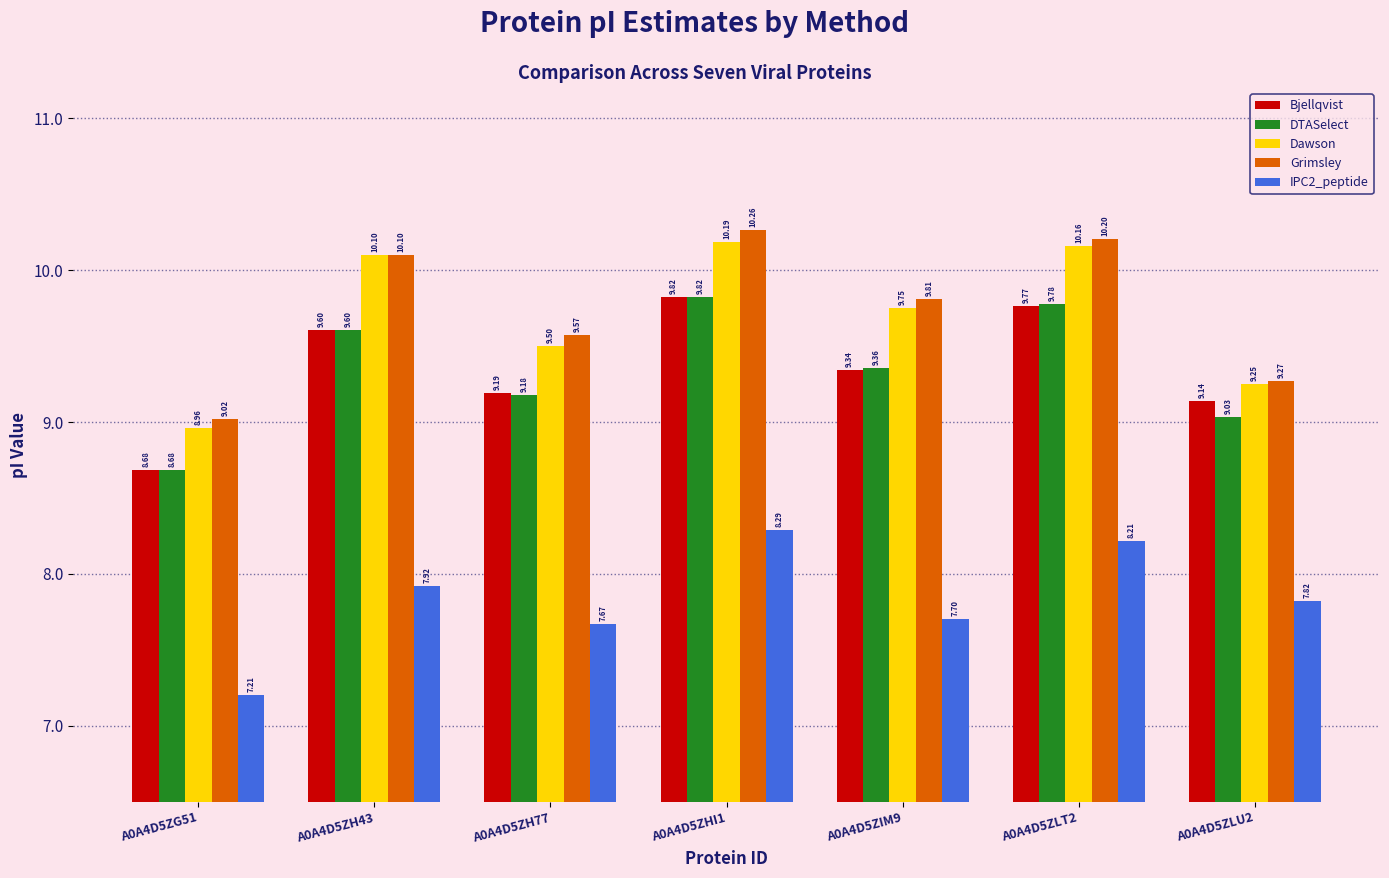

At A0A4D5ZLT2, list the series in order from smallest to largest.

IPC2_peptide, Bjellqvist, DTASelect, Dawson, Grimsley